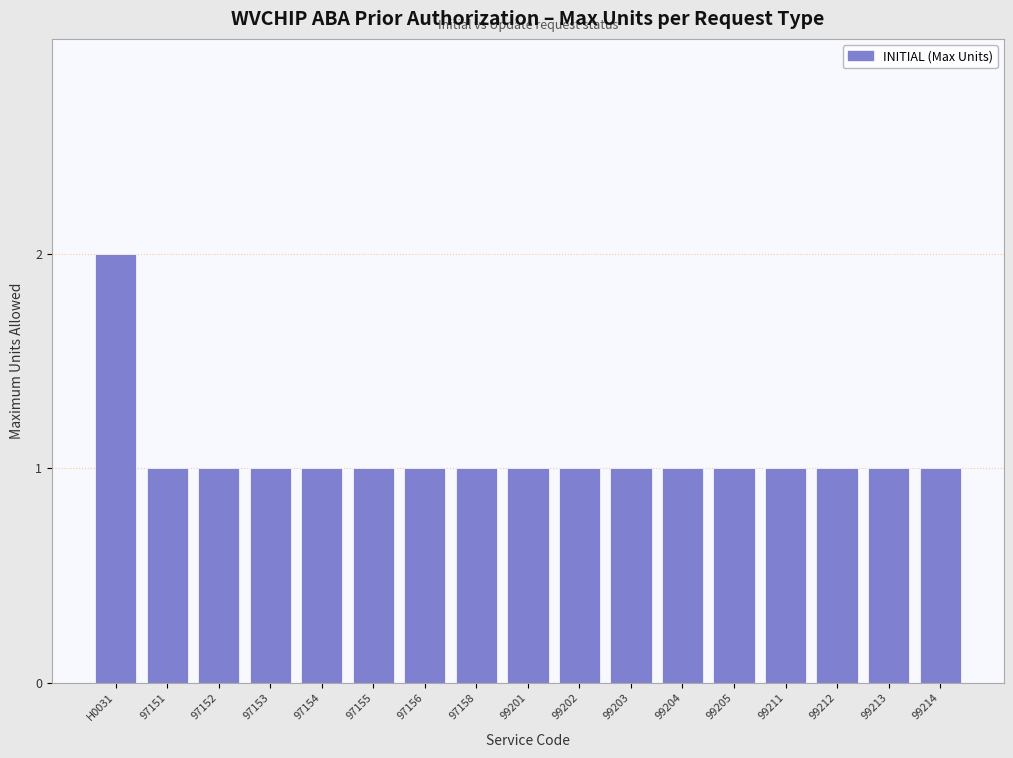

Reading left to right, list all the values displayed in this chart.

2	1	1	1	1	1	1	1	1	1	1	1	1	1	1	1	1